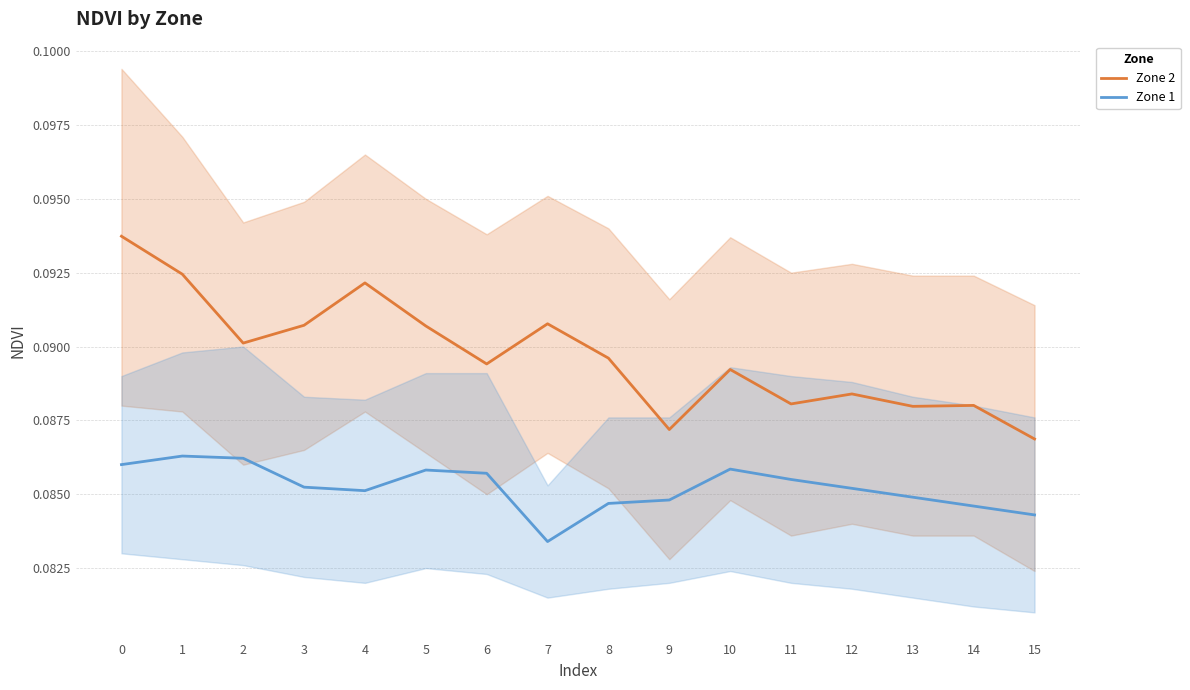

Between 1 and 3, which series saw the biggest shift?

Zone 2